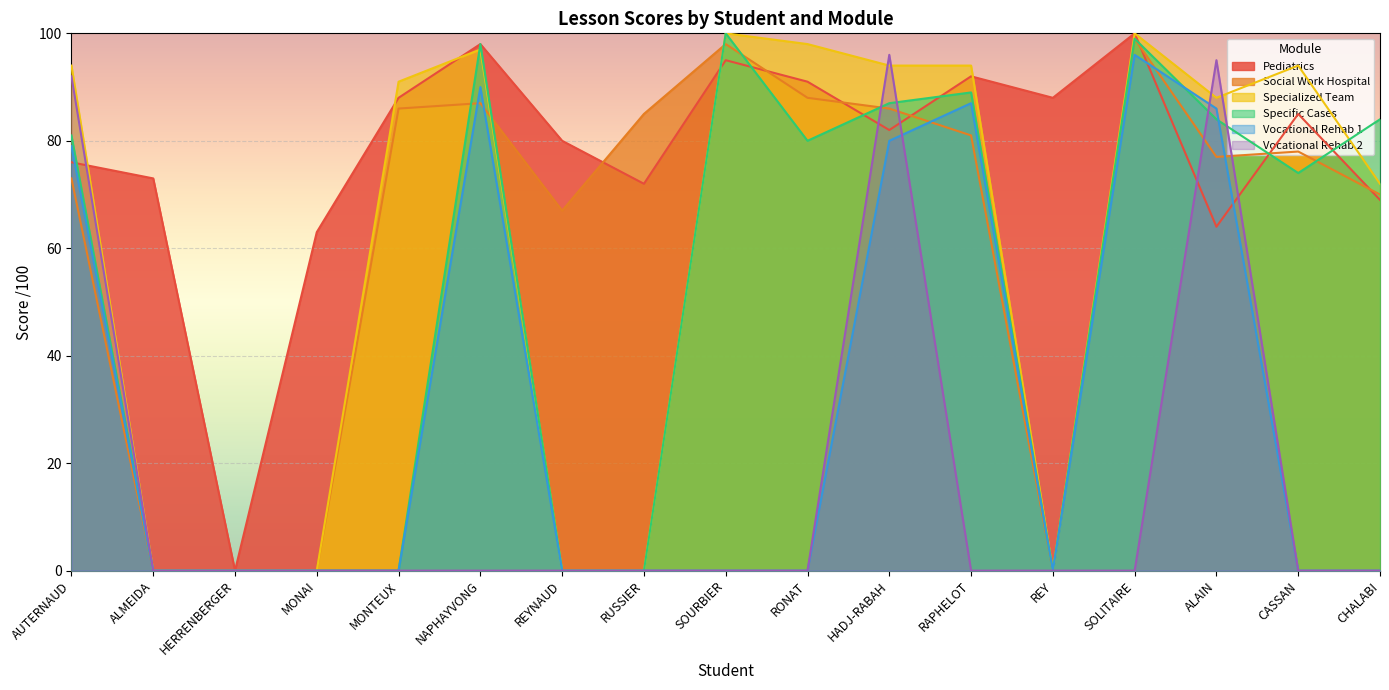

Rank the categories by Vocational Rehab 2 value from highest to lowest.

HADJ-RABAH, ALAIN, AUTERNAUD, ALMEIDA, HERRENBERGER, MONAI, MONTEUX, NAPHAYVONG, REYNAUD, RUSSIER, SOURBIER, RONAT, RAPHELOT, REY, SOLITAIRE, CASSAN, CHALABI